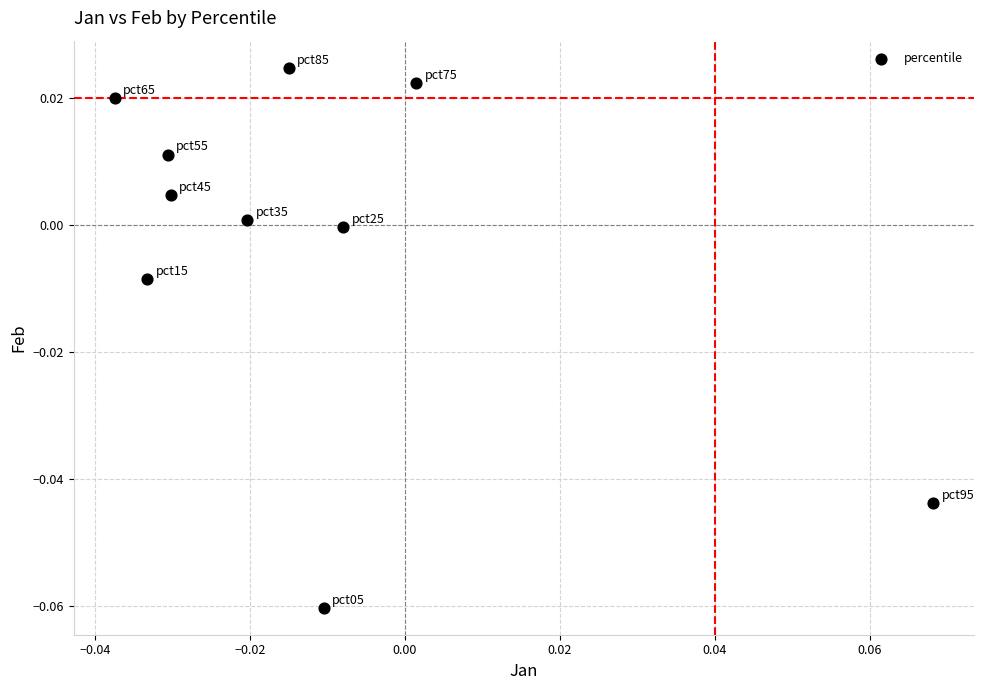

Count the number of points in this scatter plot.

10